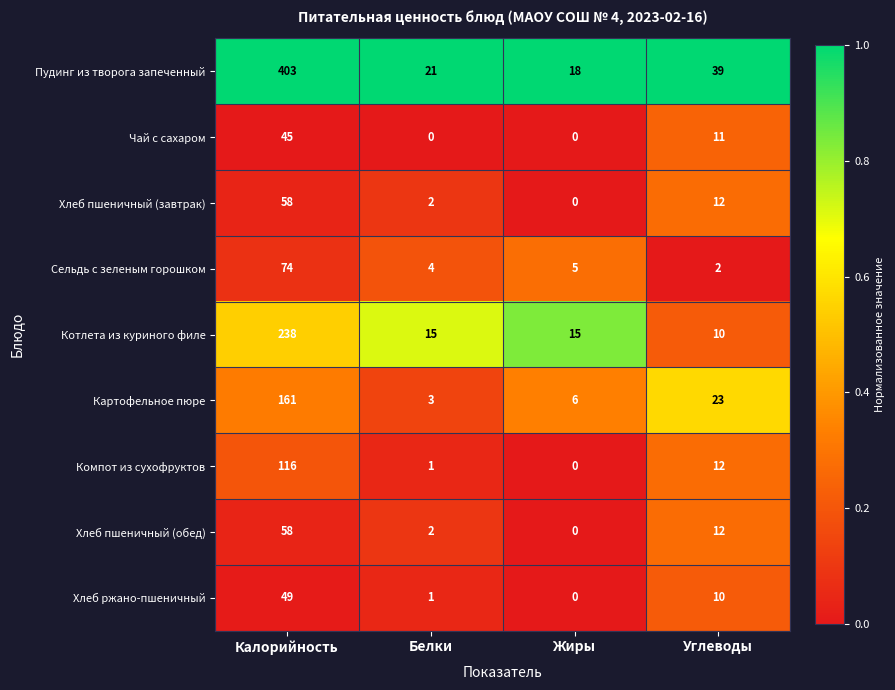

At how many categories does at least one series exceed 0?

4